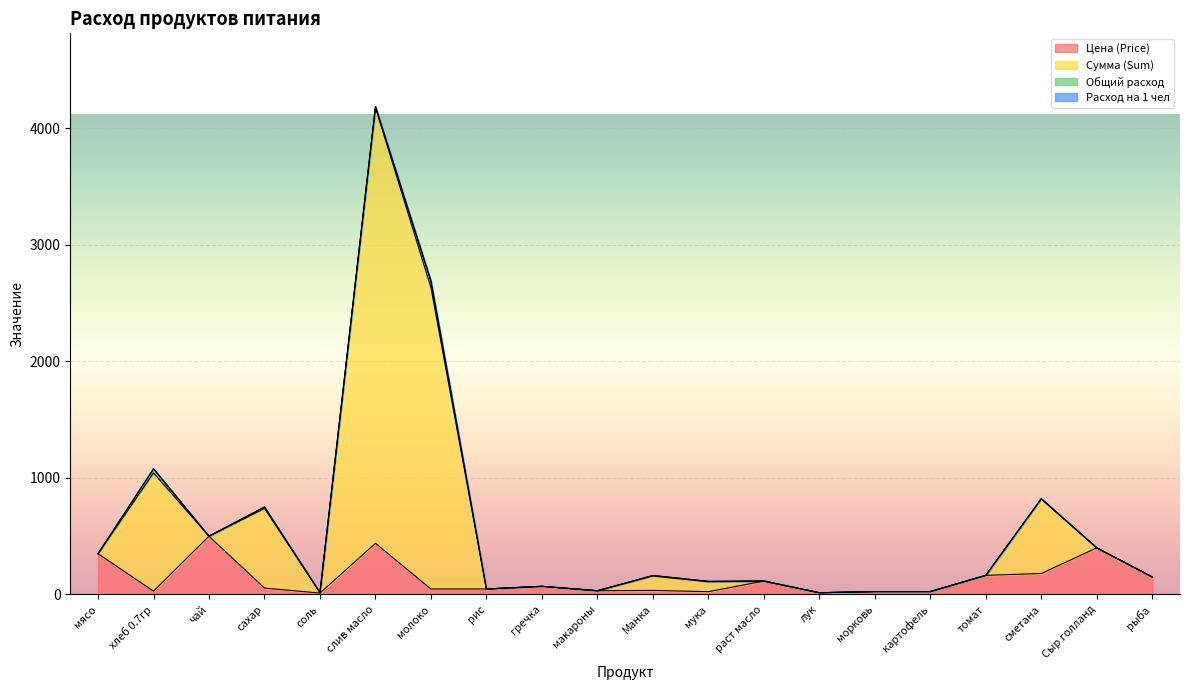

What position from the left is соль?

5